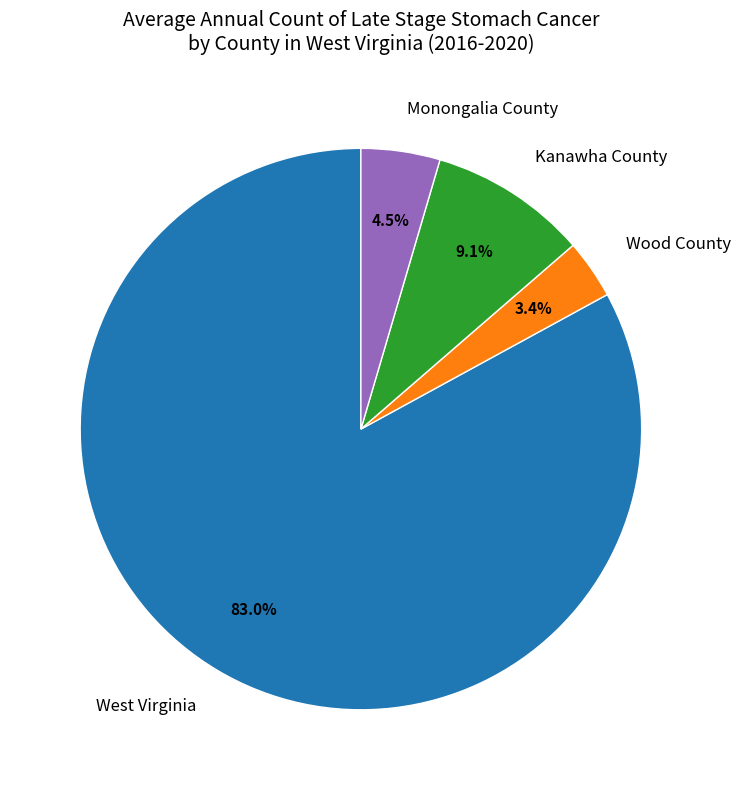

What is the largest slice in the pie chart?

West Virginia